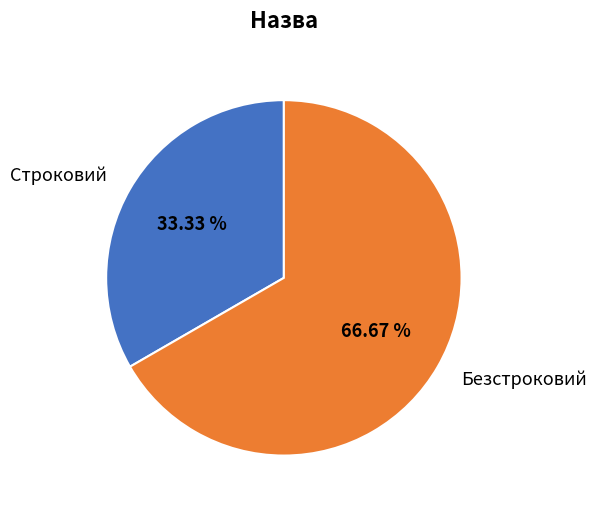

To the nearest percent, what is the combined percentage of Строковий and Безстроковий?

100%